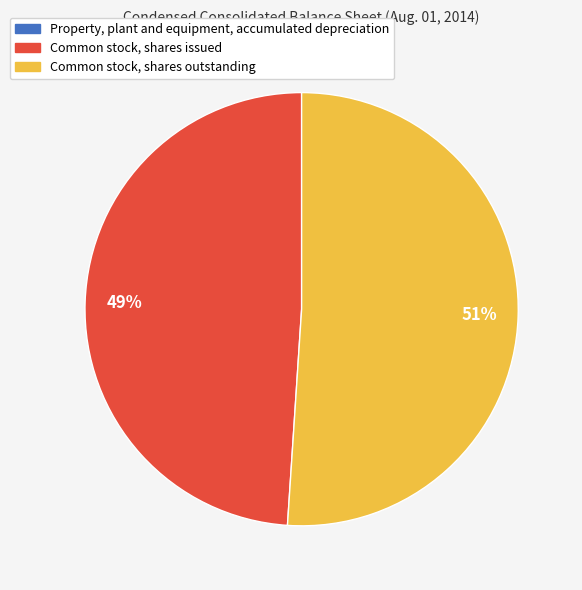

To the nearest percent, what is the difference between the Common stock, shares issued and Common stock, shares outstanding slice percentages?

2%